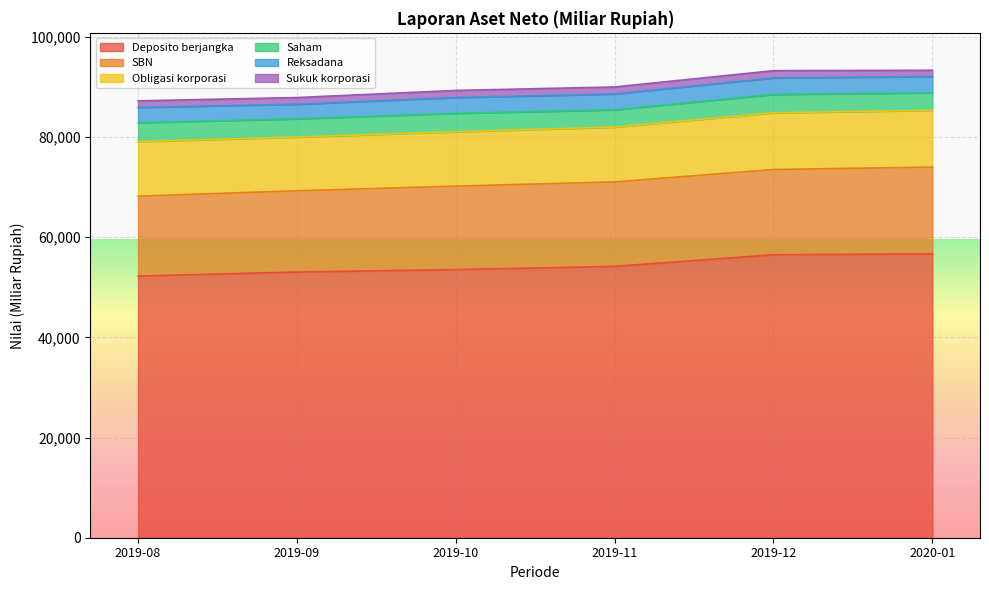

Which has a higher value, 2019-08 or 2019-09?

2019-09